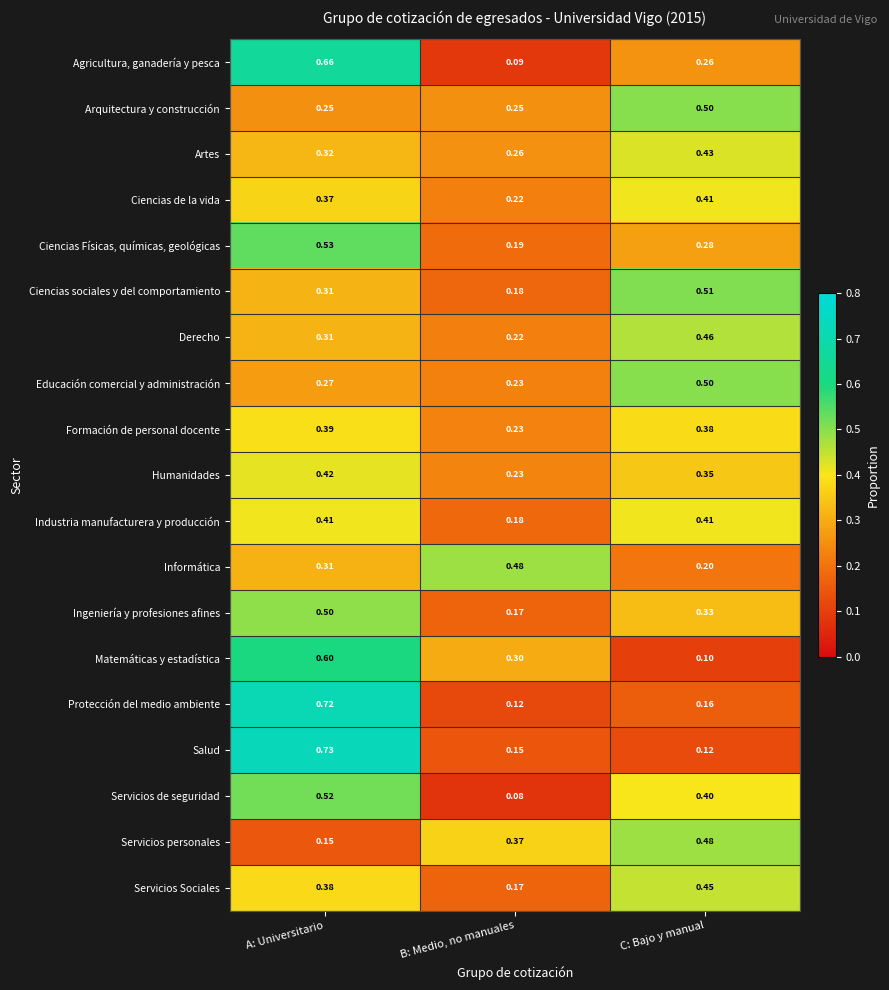

Is the value of Ciencias sociales y del comportamiento at B: Medio, no manuales greater than the value of Protección del medio ambiente at A: Universitario?

No